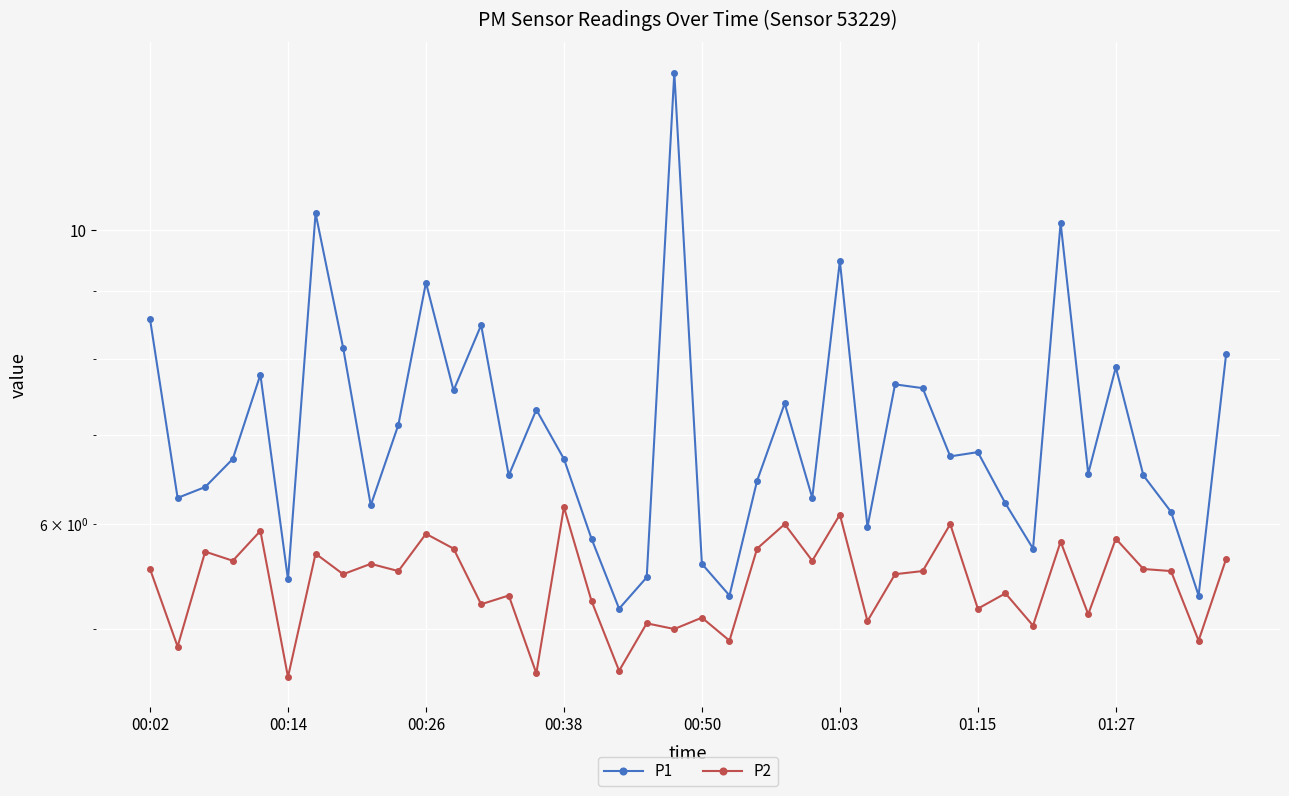

What position from the right is 33?

7